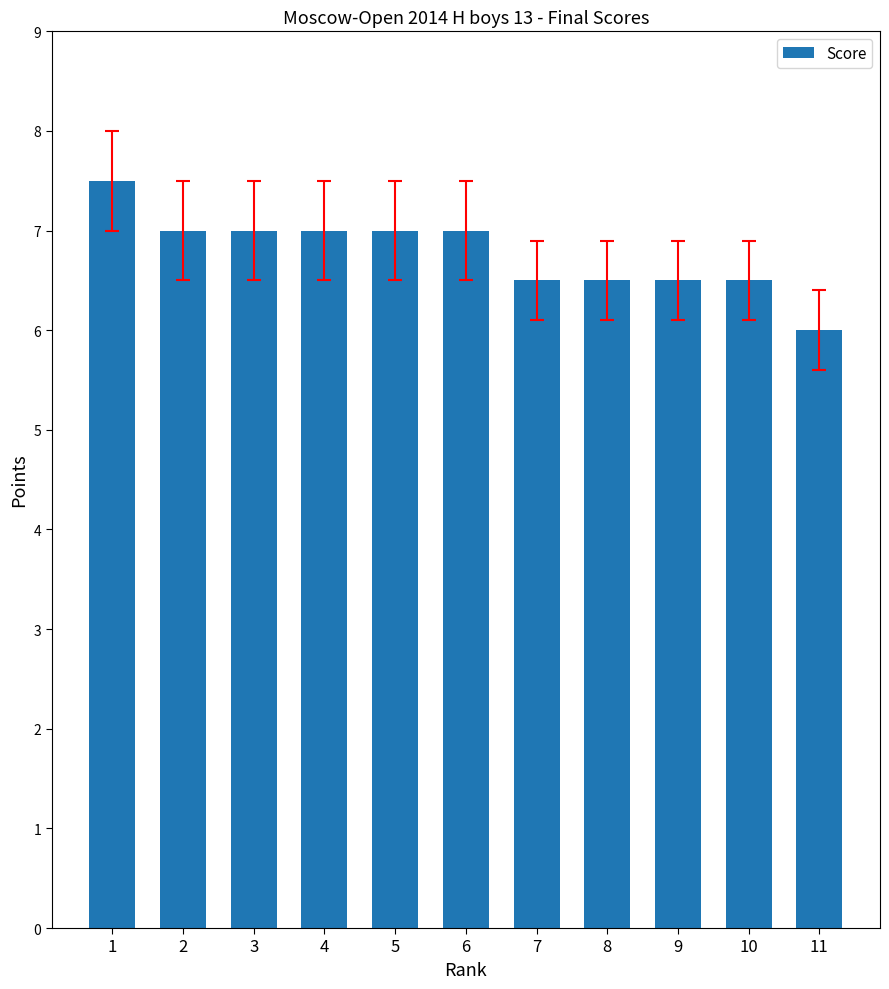

How many categories are shown in the chart?

11